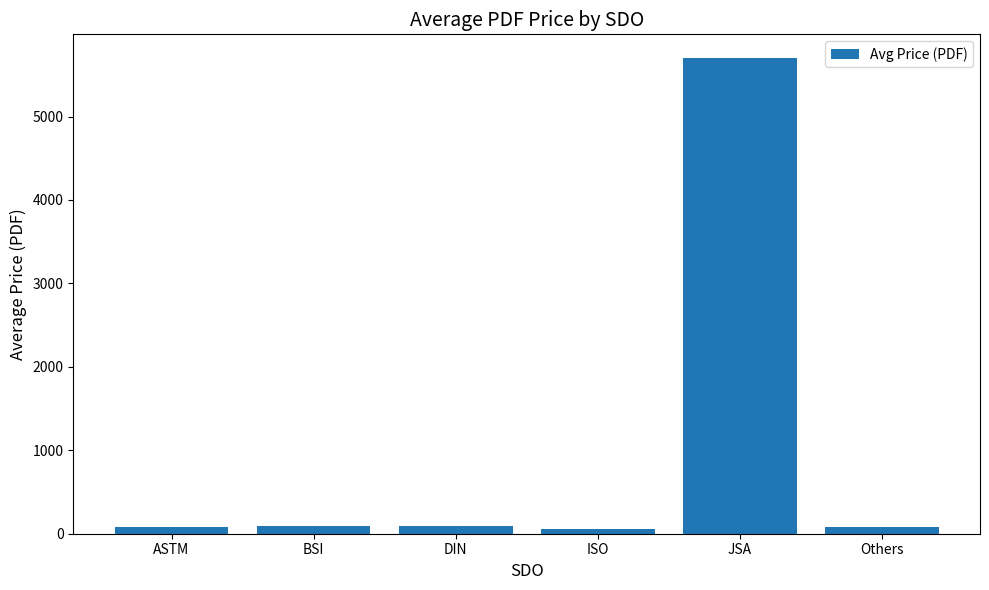

What is the sum of the values at JSA and ASTM?

5782.3